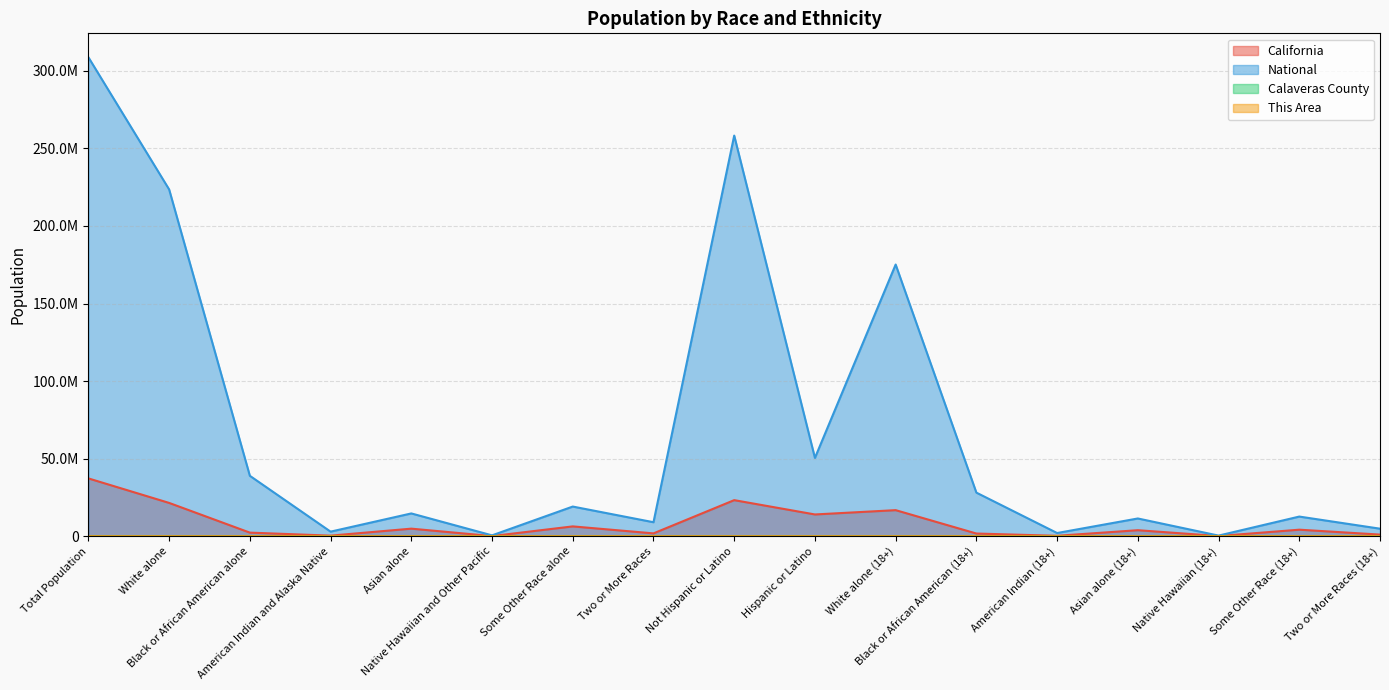

Which series has the largest range (max minus min)?

National